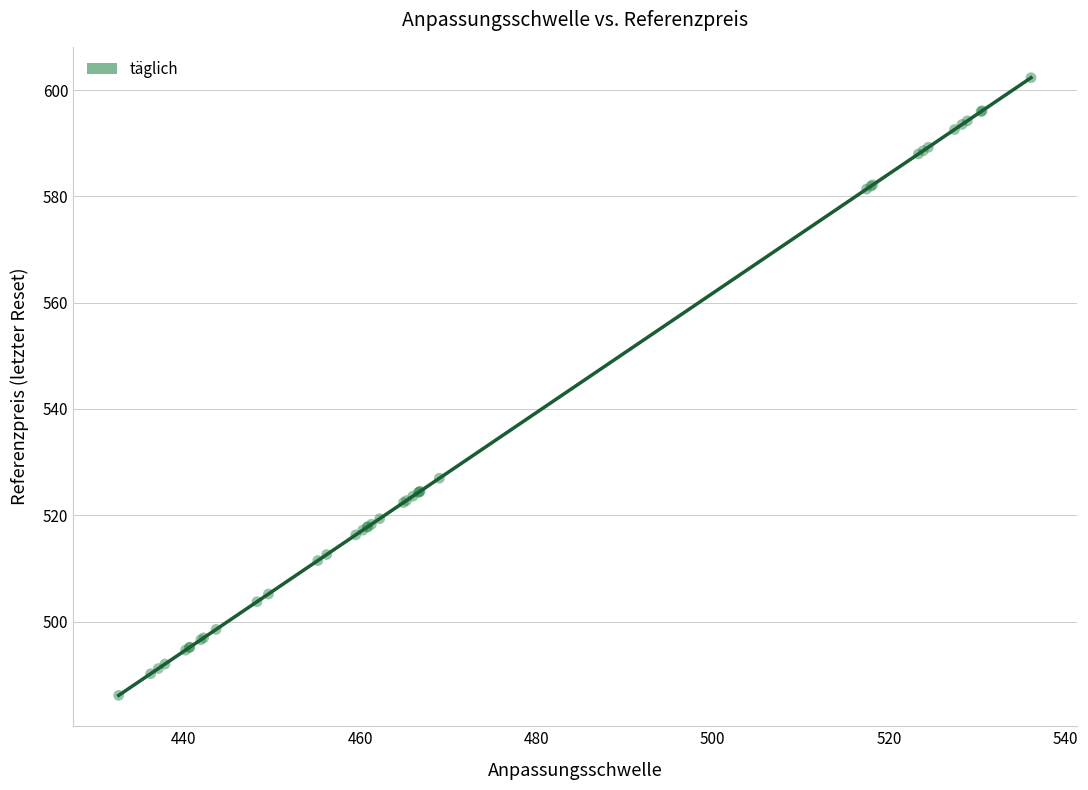

What Y value in the scatter plot is closest to 544?

527.0